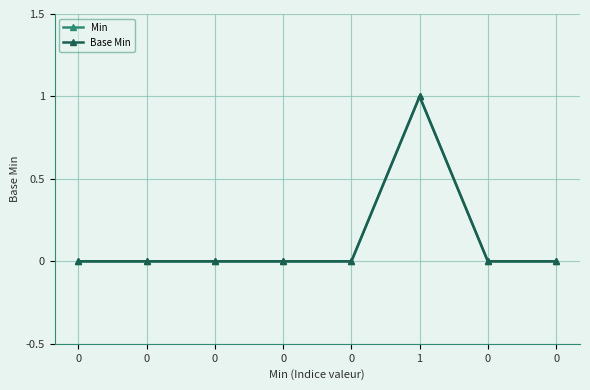

True or false: Base Min and Min cross at least once.

False